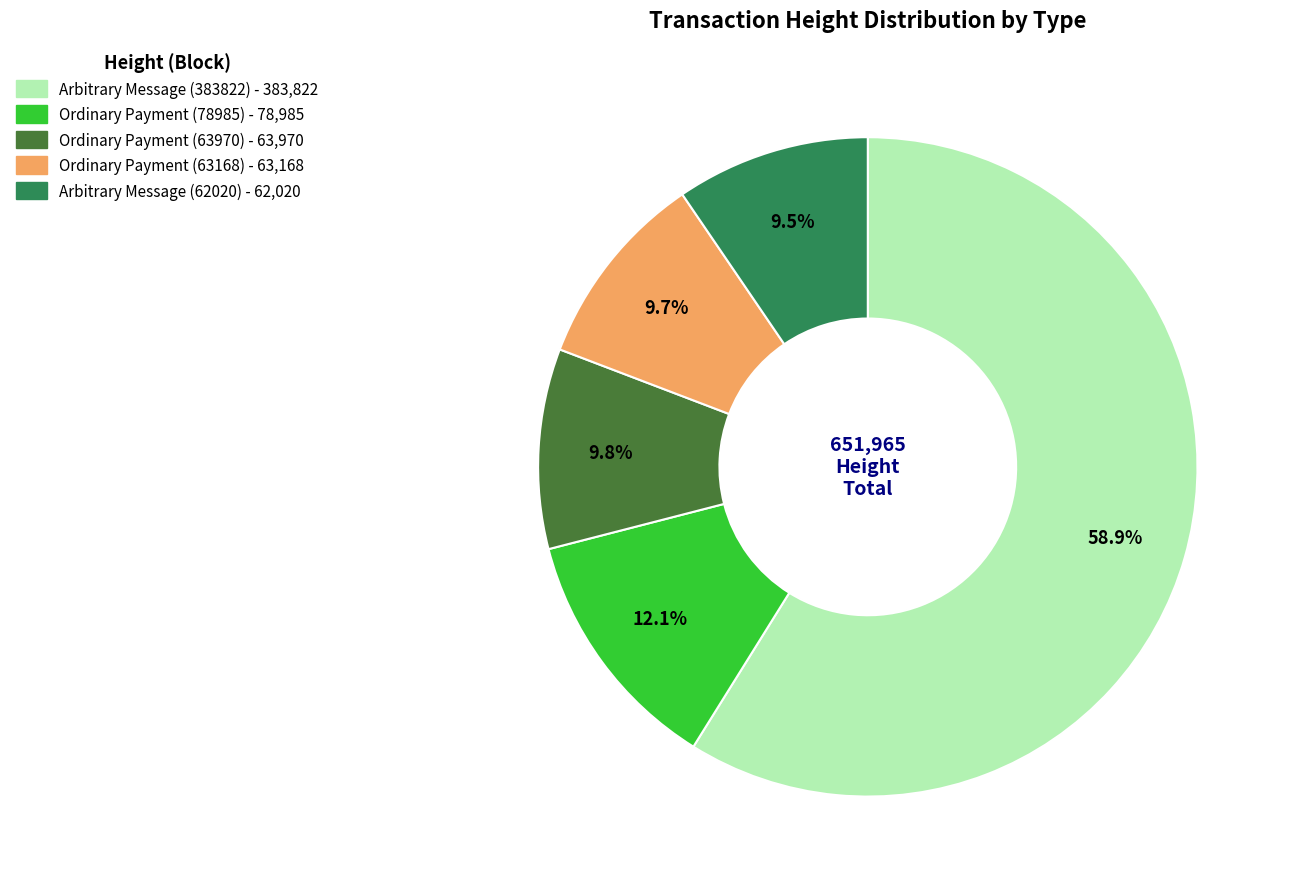

Is there any slice that represents more than half of the pie?

Yes